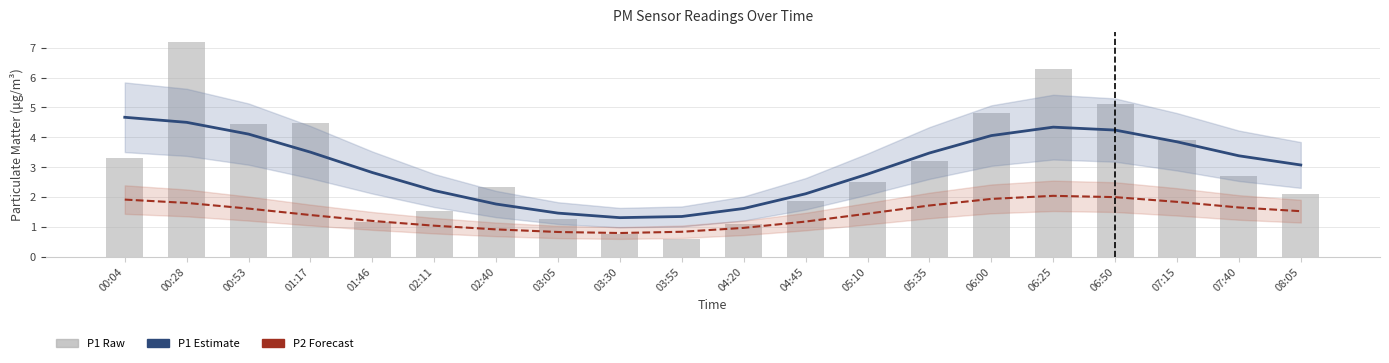

What value does the P1 Estimate series have at 05:10?

2.8